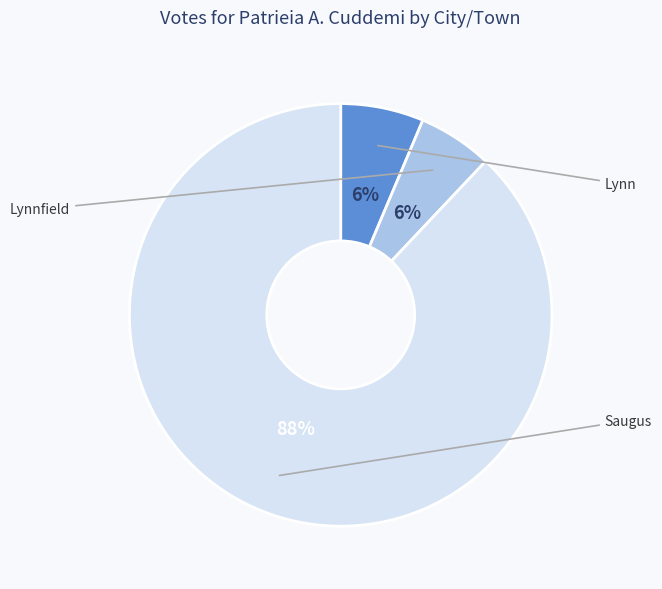

To the nearest percent, what is the average slice percentage?

33%